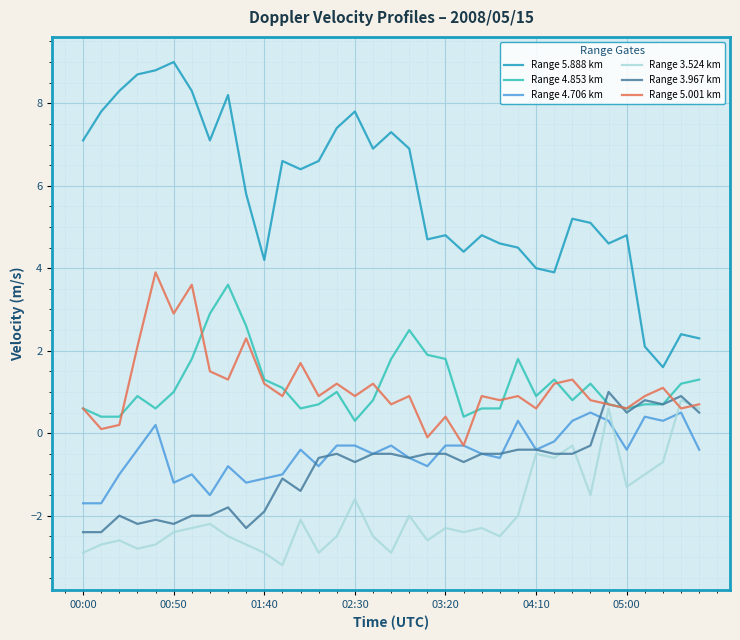

What is the average value of the Range 3.524 km series?

-1.9